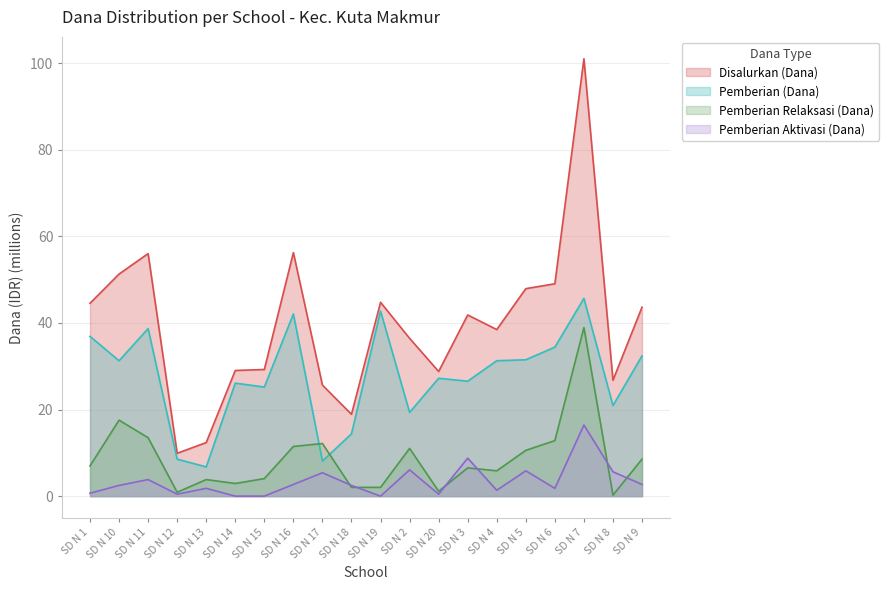

What is the label of the 20th point from the right?

SD N 1